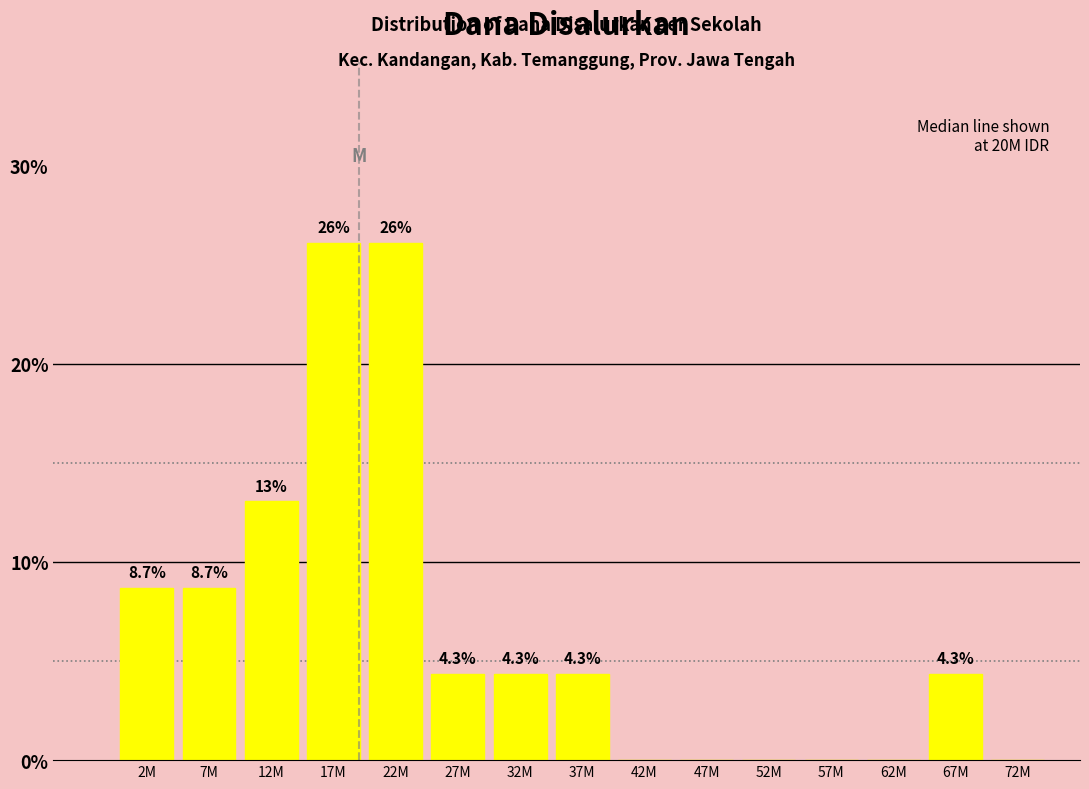

Reading right to left, extract all data points from this chart.

72M=0.0	67M=4.3	62M=0.0	57M=0.0	52M=0.0	47M=0.0	42M=0.0	37M=4.3	32M=4.3	27M=4.3	22M=26.1	17M=26.1	12M=13.0	7M=8.7	2M=8.7